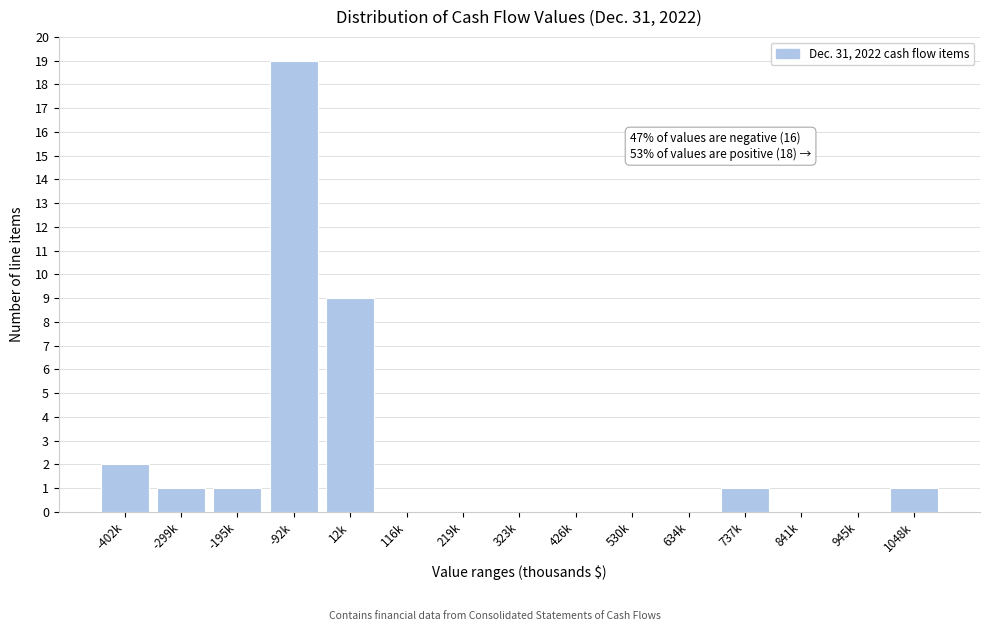

Reading left to right, what are all the values shown in this chart?

-402k=2	-299k=1	-195k=1	-92k=19	12k=9	116k=0	219k=0	323k=0	426k=0	530k=0	634k=0	737k=1	841k=0	945k=0	1048k=1